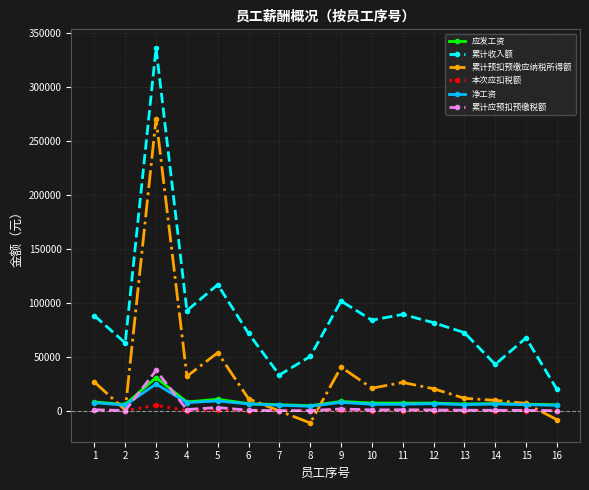

The value of 累计应预扣预缴税额 at 14 is 284.5. True or false?

True